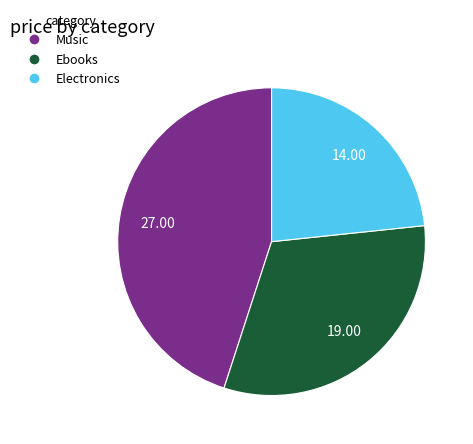

Does any single category account for the majority?

No